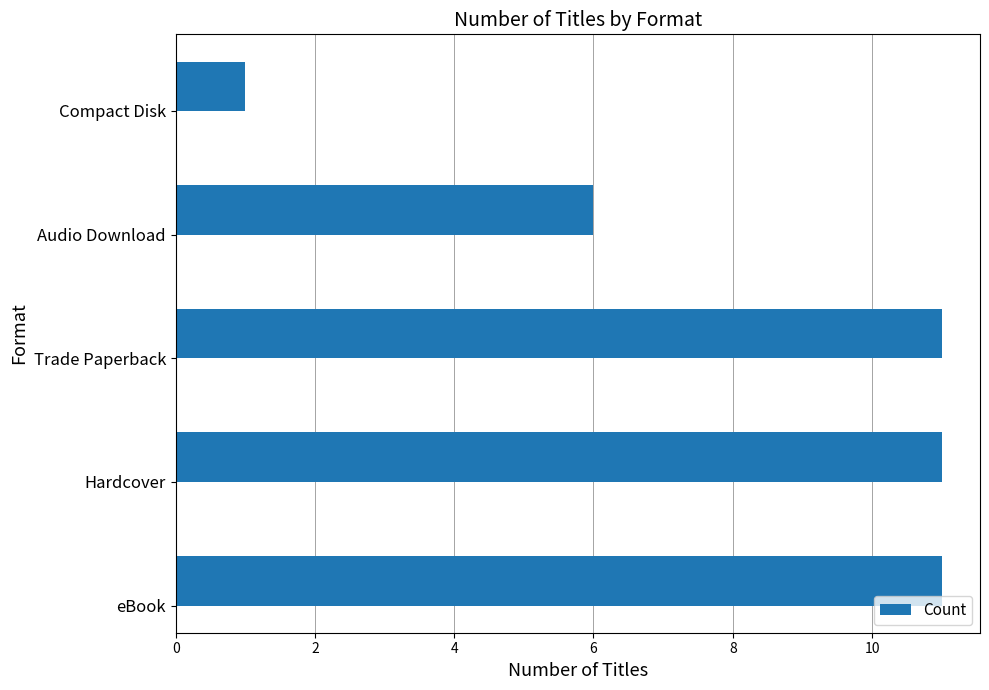

True or false: the data shows 1 at Compact Disk.

True